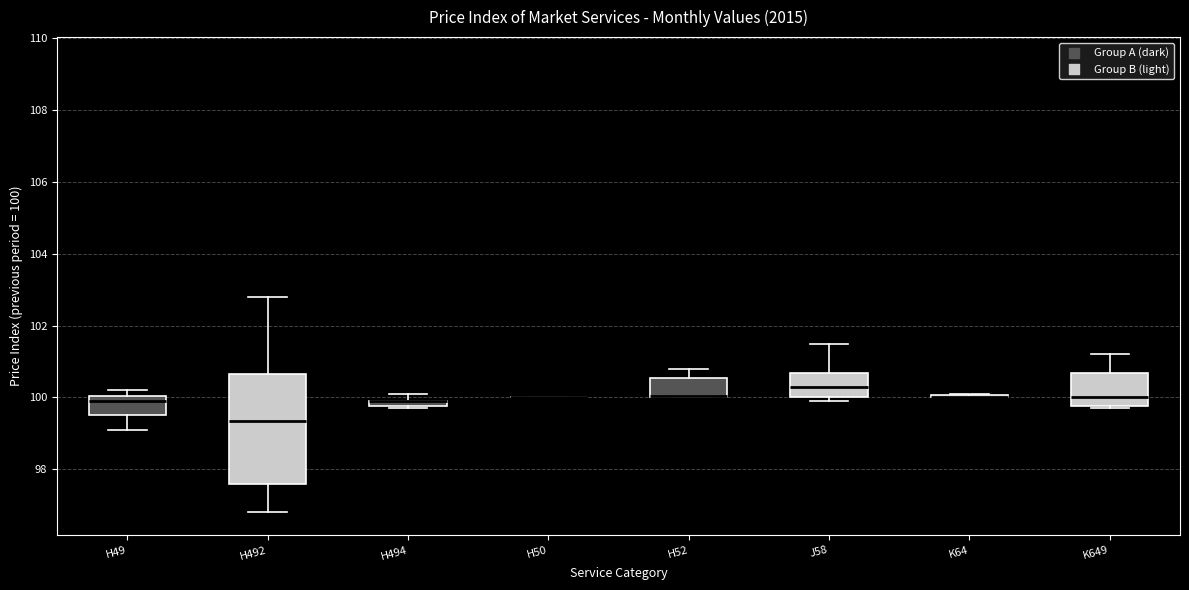

Which box is the tallest, from its lower edge to its upper edge?

H492